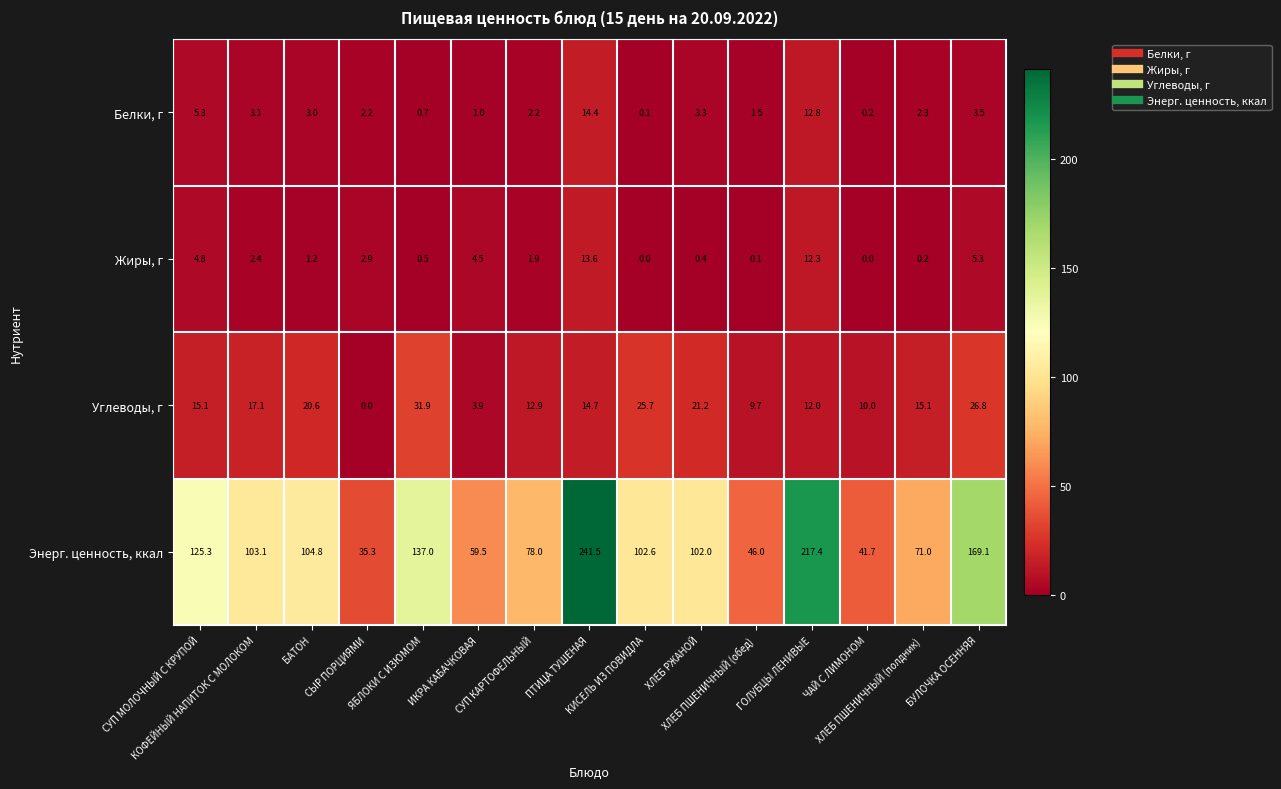

What is the difference between the maximum and minimum values in the Белки, г series?

14.3